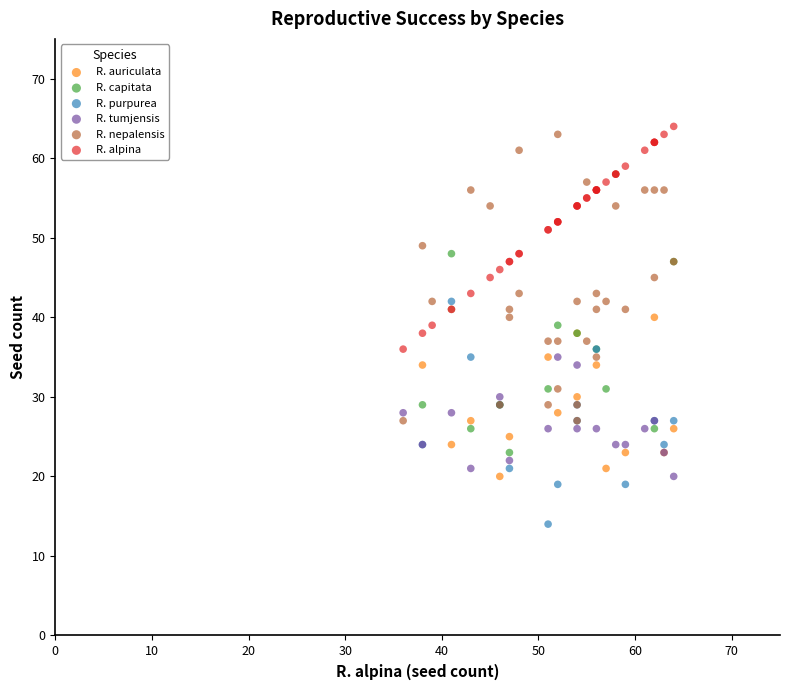

Which series reaches the minimum Y coordinate?

R. purpurea